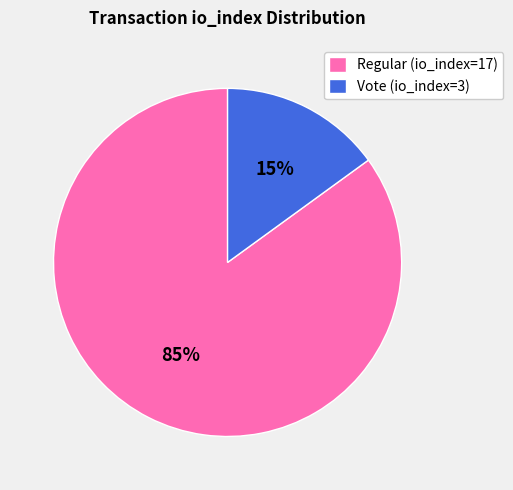

How many segments does this pie chart have?

2